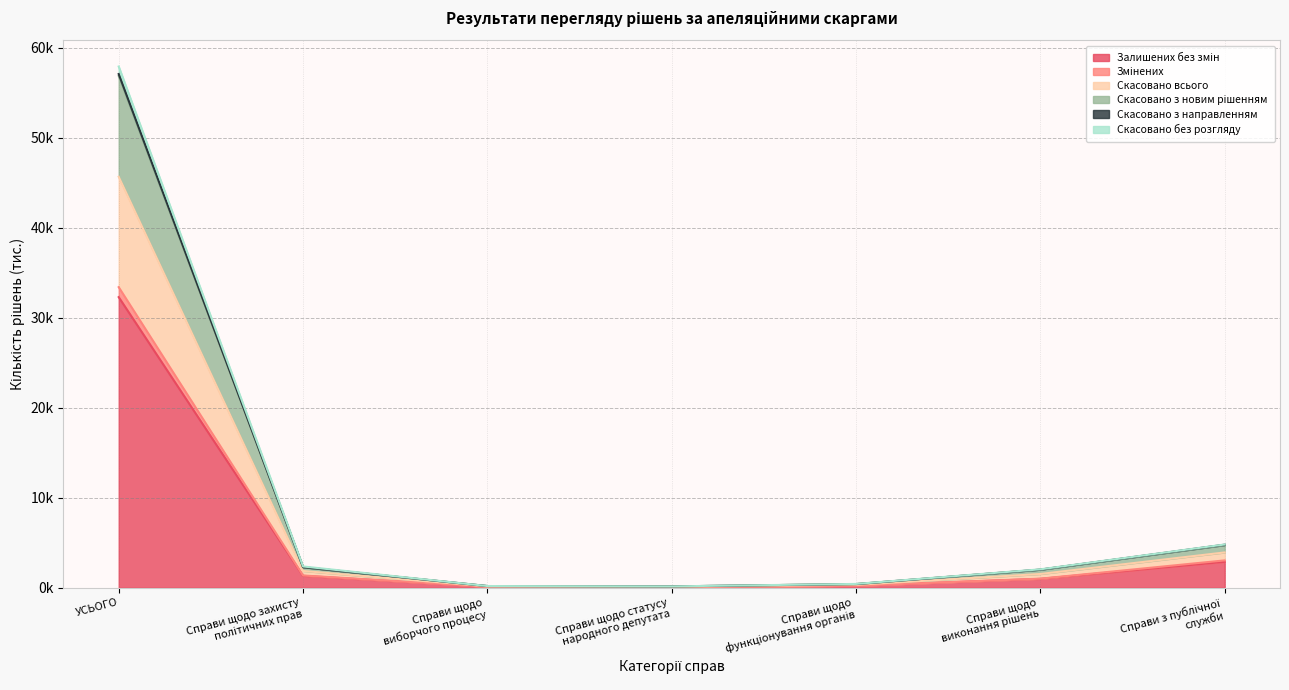

The Скасовано з новим рішенням series shows 0.3 at Справи щодо
функціонування органів. True or false?

False